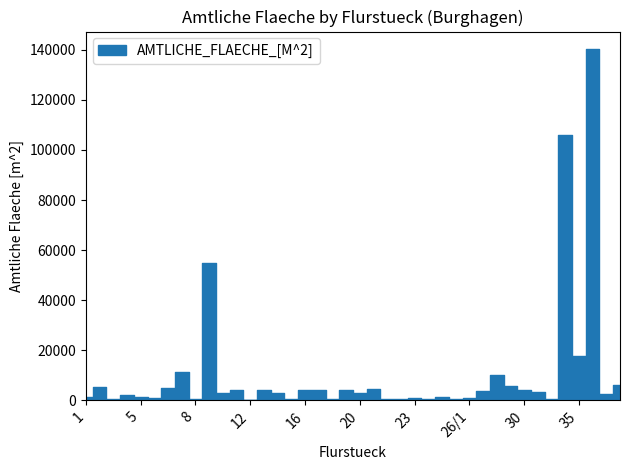

How many lines are shown in the chart?

1